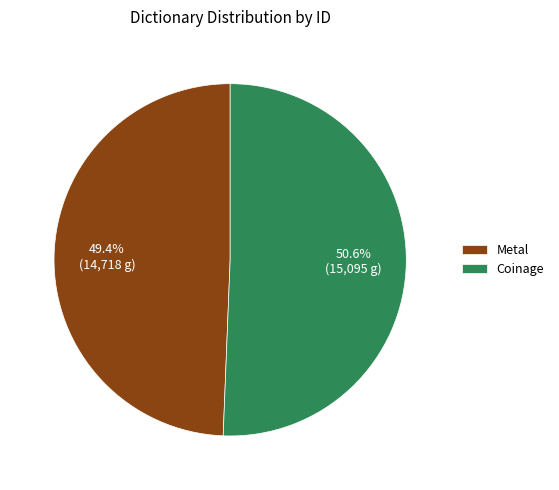

True or false: Coinage accounts for 64% of the total.

False